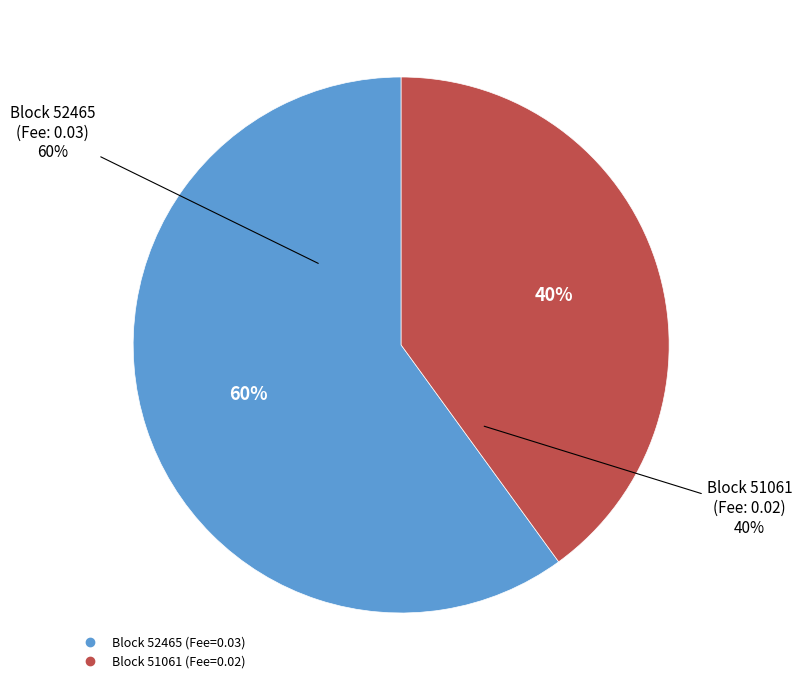

How many slices are in this pie chart?

2